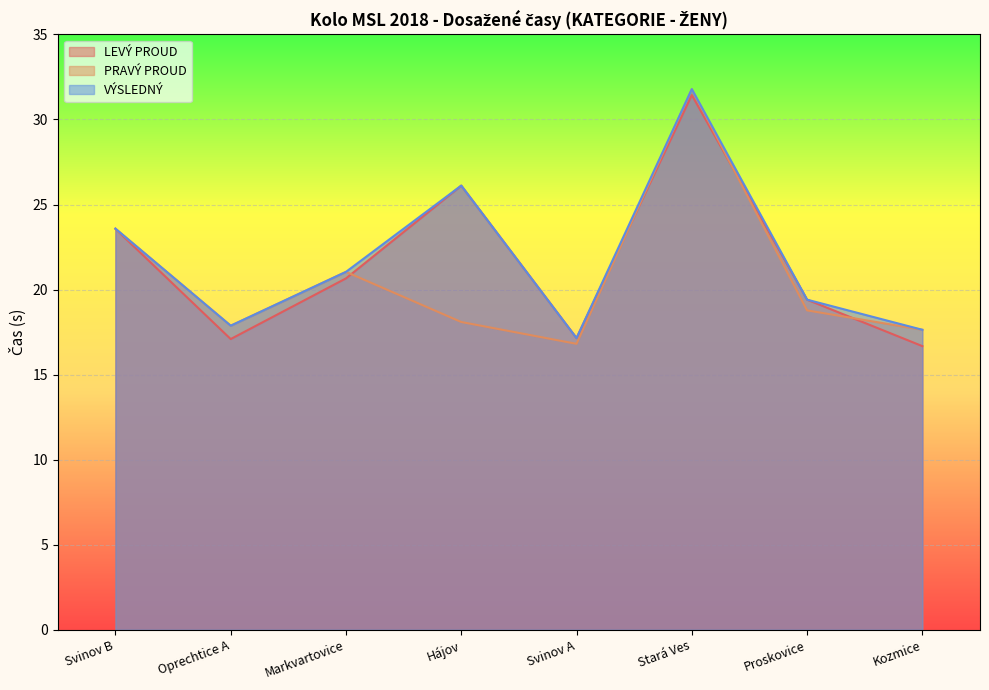

The value of PRAVÝ PROUD at Svinov B is 37.0. True or false?

False